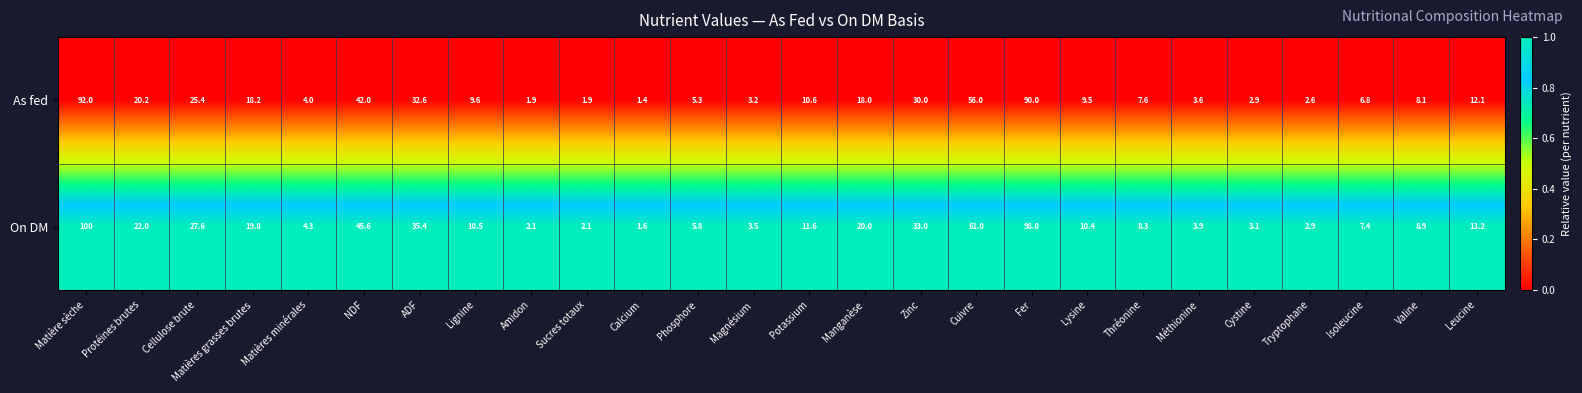

What is the difference between the maximum and minimum values in the As fed series?

90.6